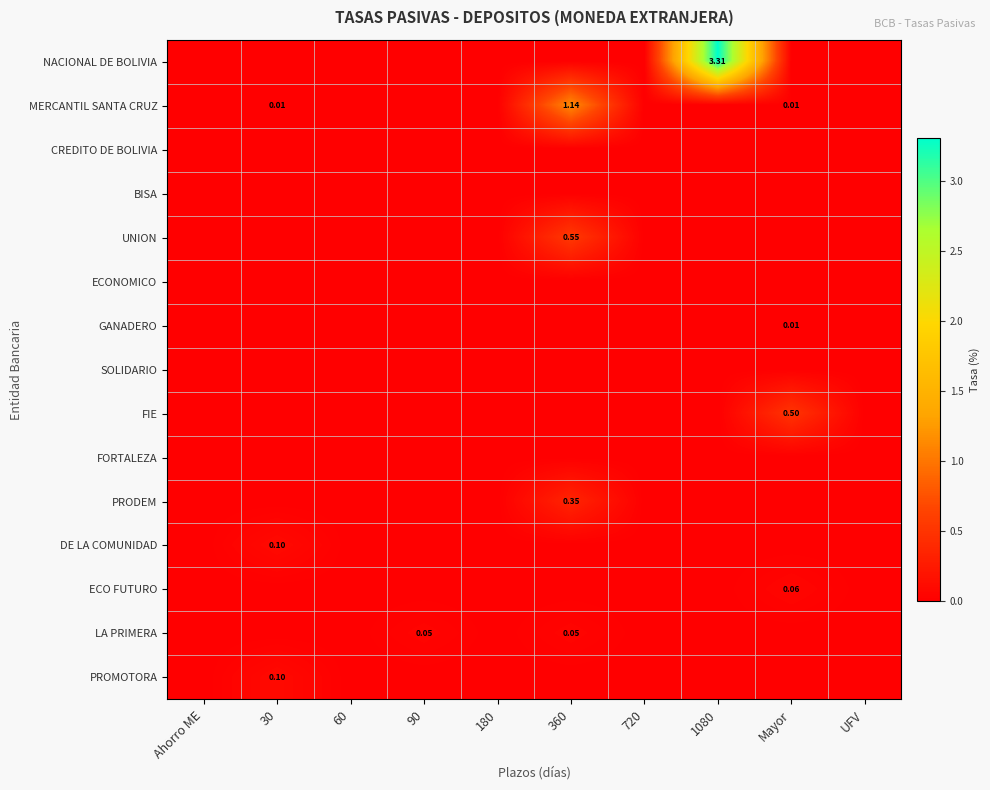

At how many categories does at least one series exceed 0?

5